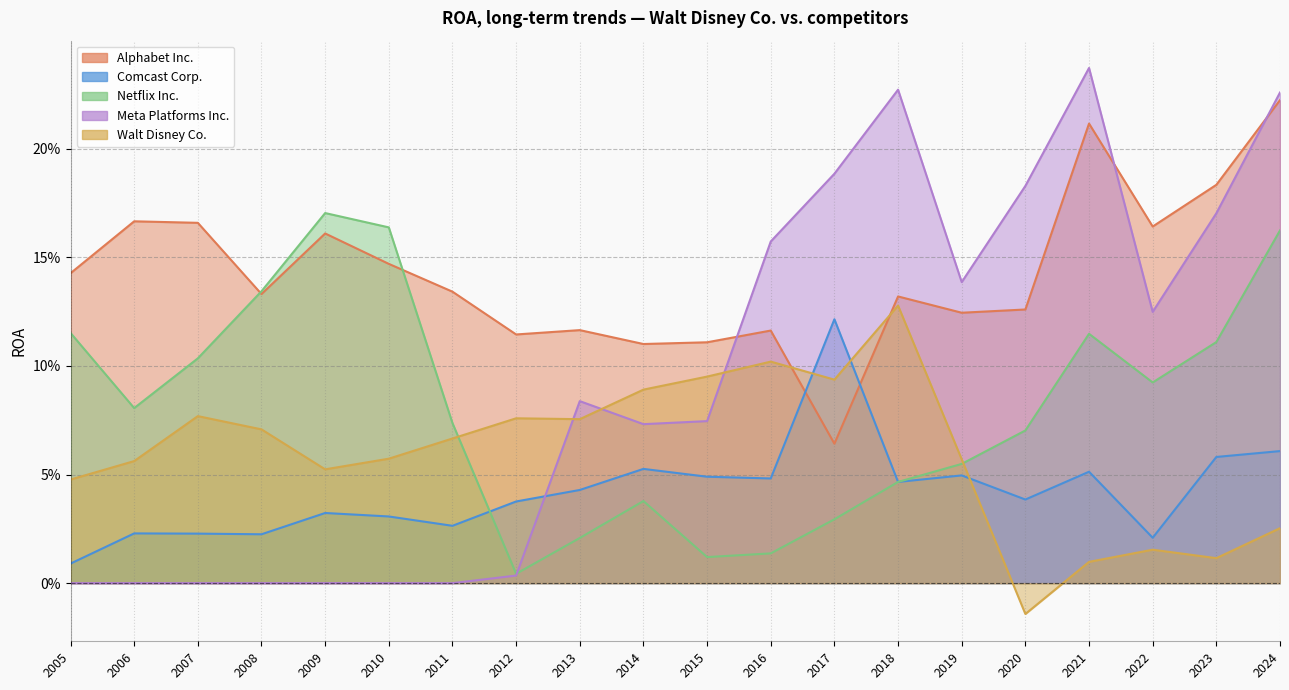

What is the sum of all Alphabet Inc. values?

2.8